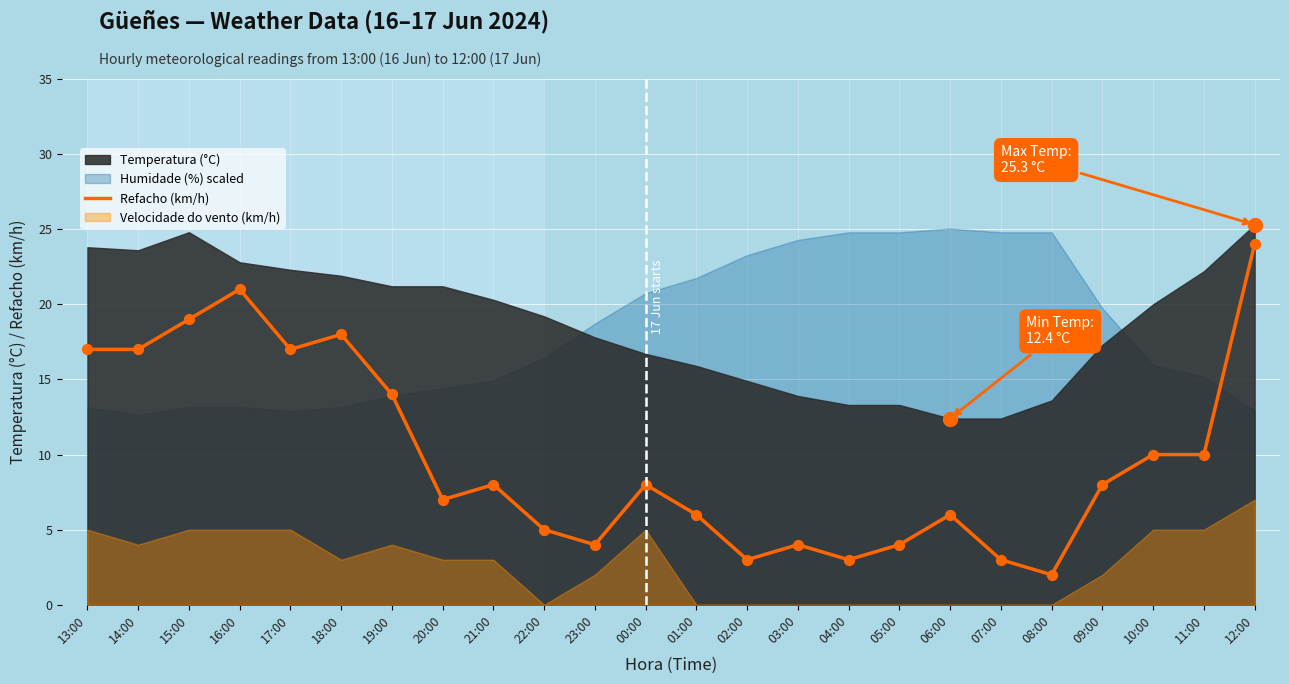

Between 19:00 and 18:00, which is larger?

18:00